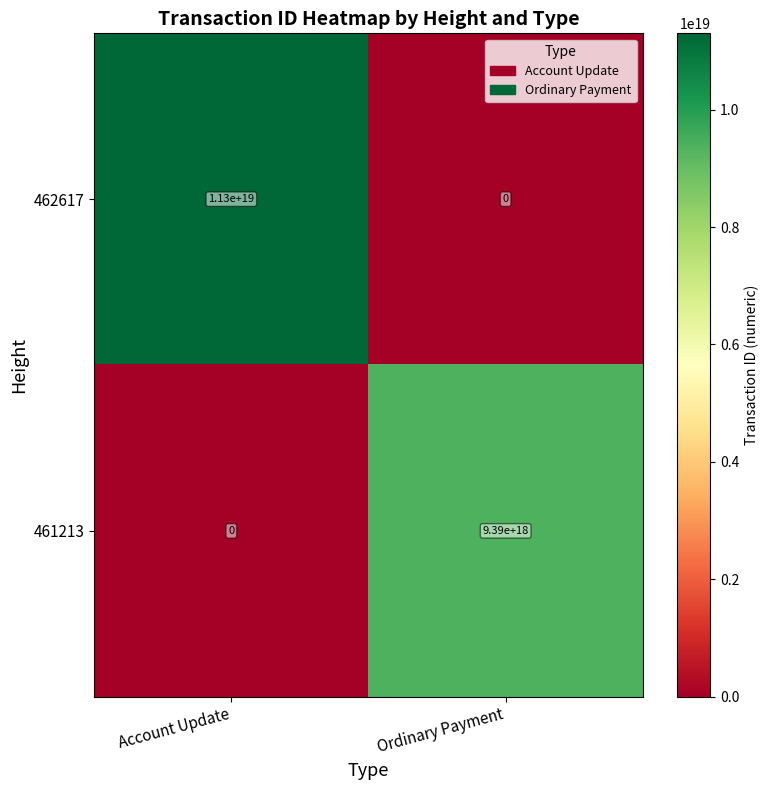

Is it true that 462617 equals 0 at Ordinary Payment?

True